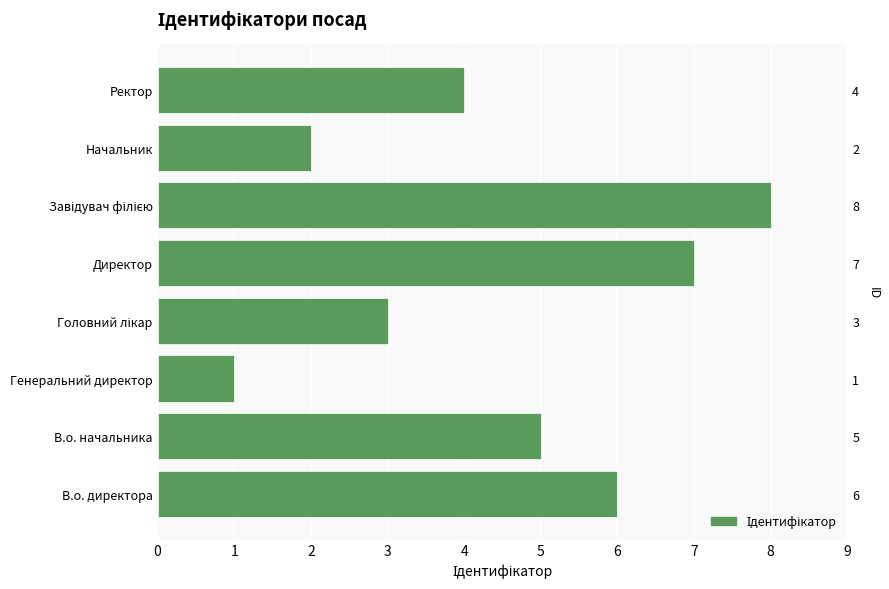

What is the difference between the second highest and minimum values?

6